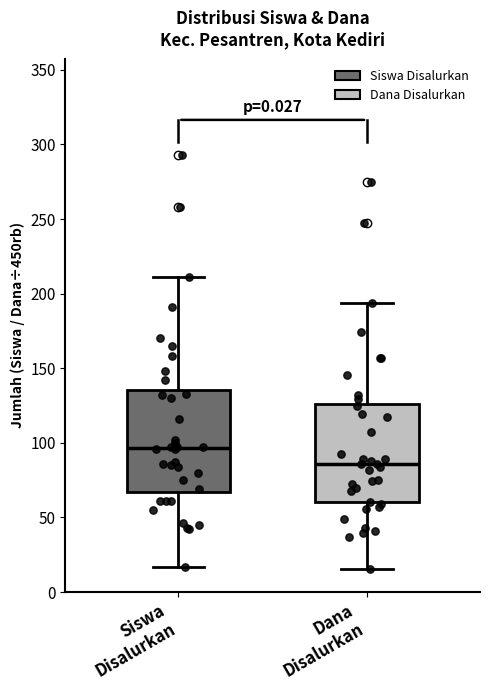

Reading left to right, read every box against the y-axis: the position of its median line, the range the box covers, and the ends of its whiskers. The values are not printed on the chart, so give them approximately, as read against the axis.

Siswa Disalurkan: median 95, box 65 to 135, whiskers 15 to 210
Dana Disalurkan: median 85, box 60 to 125, whiskers 15 to 195